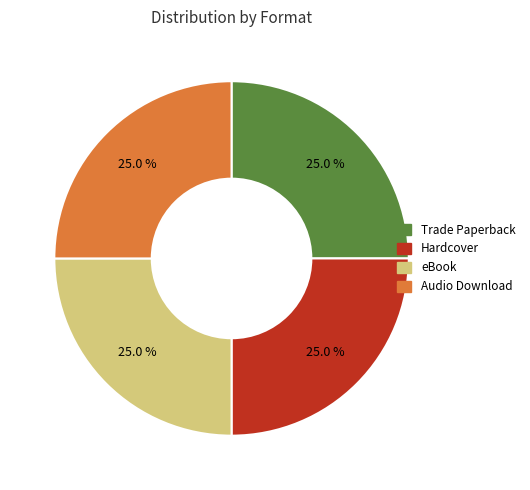

Combined, what portion of the pie is Trade Paperback and eBook?

50.0%